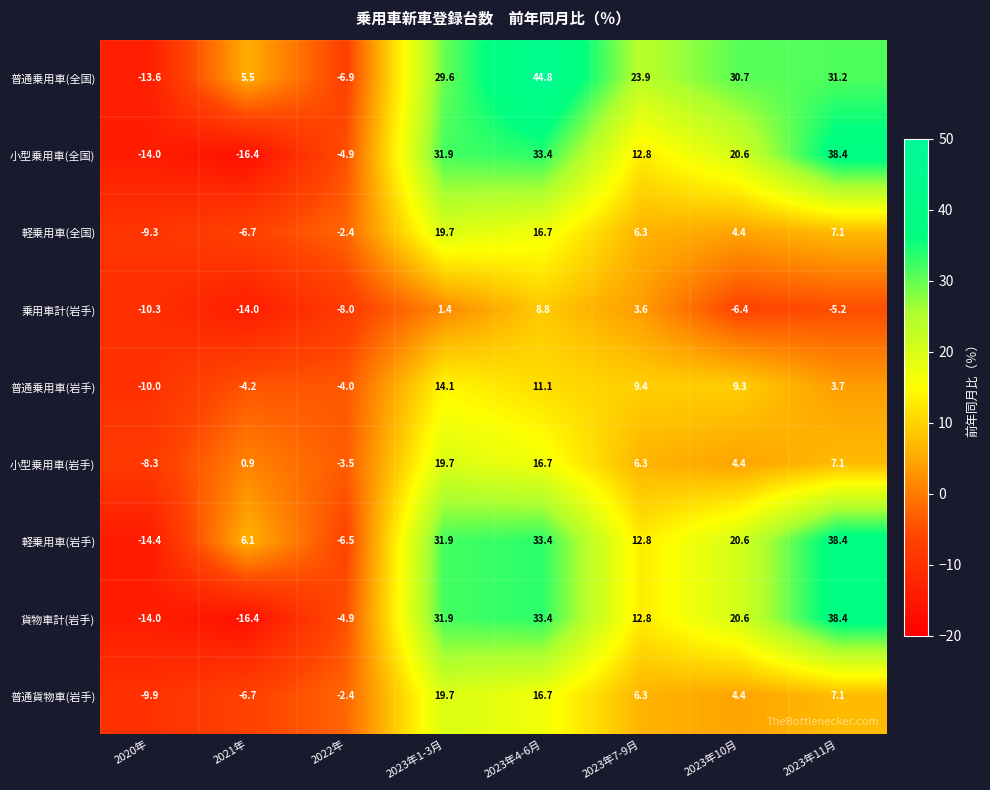

At which label is 軽乗用車(全国) closest to 5?

2023年10月